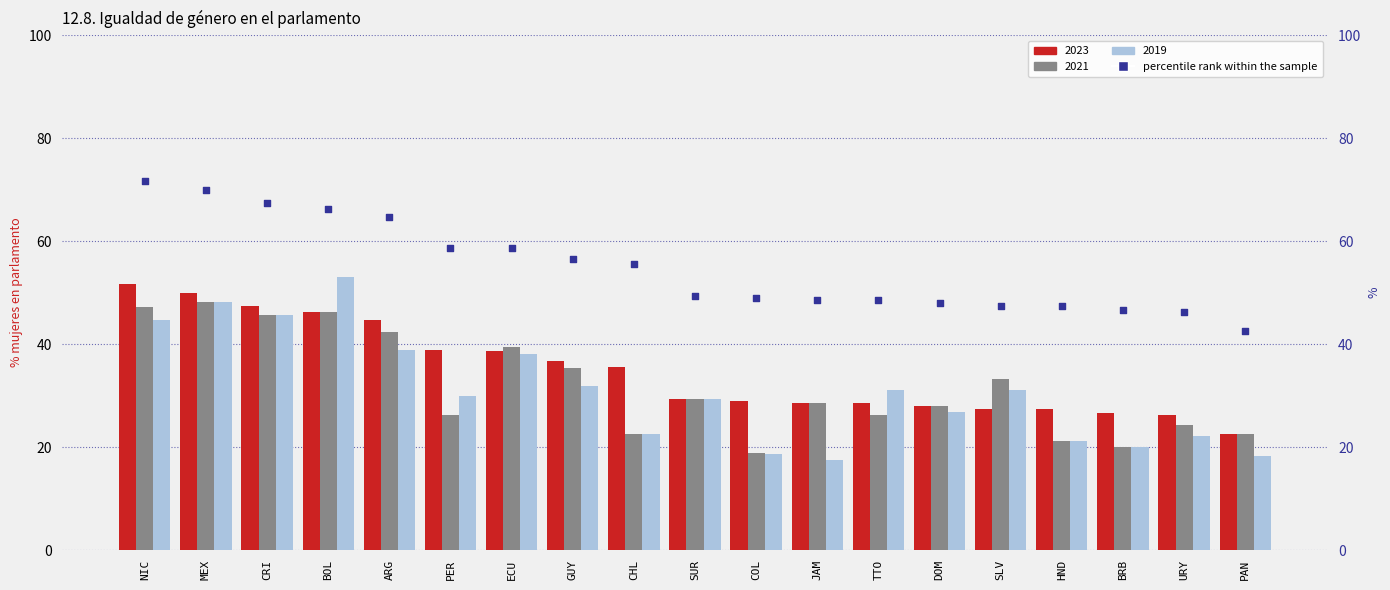

Which has a higher value, JAM or HND?

JAM